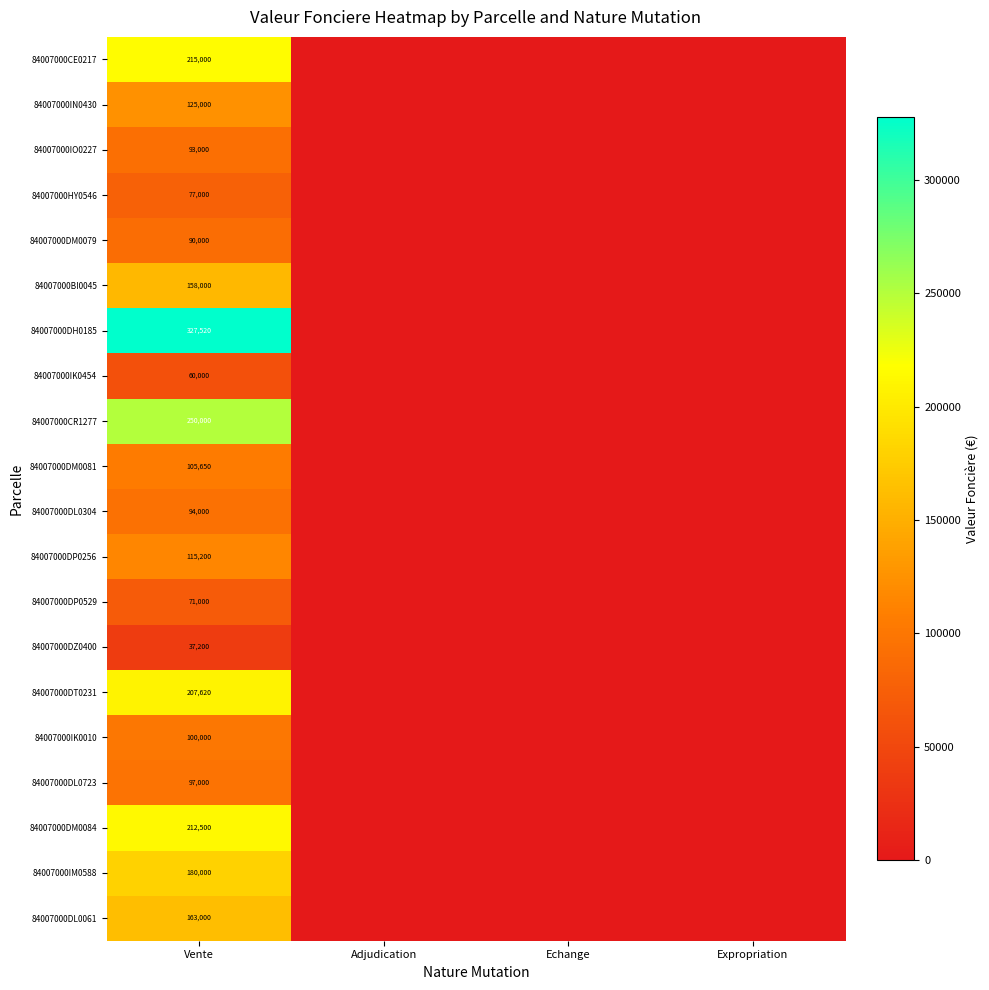

Is it true that 84007000DL0723 equals 97000 at Vente?

True